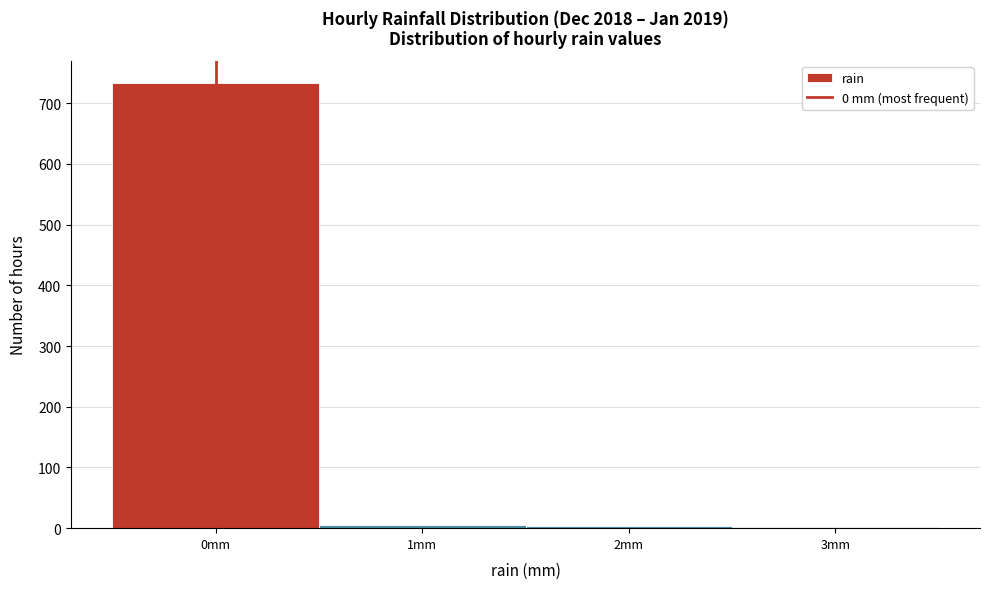

Which range on the x-axis has the tallest bar?

-0.5 to 0.5